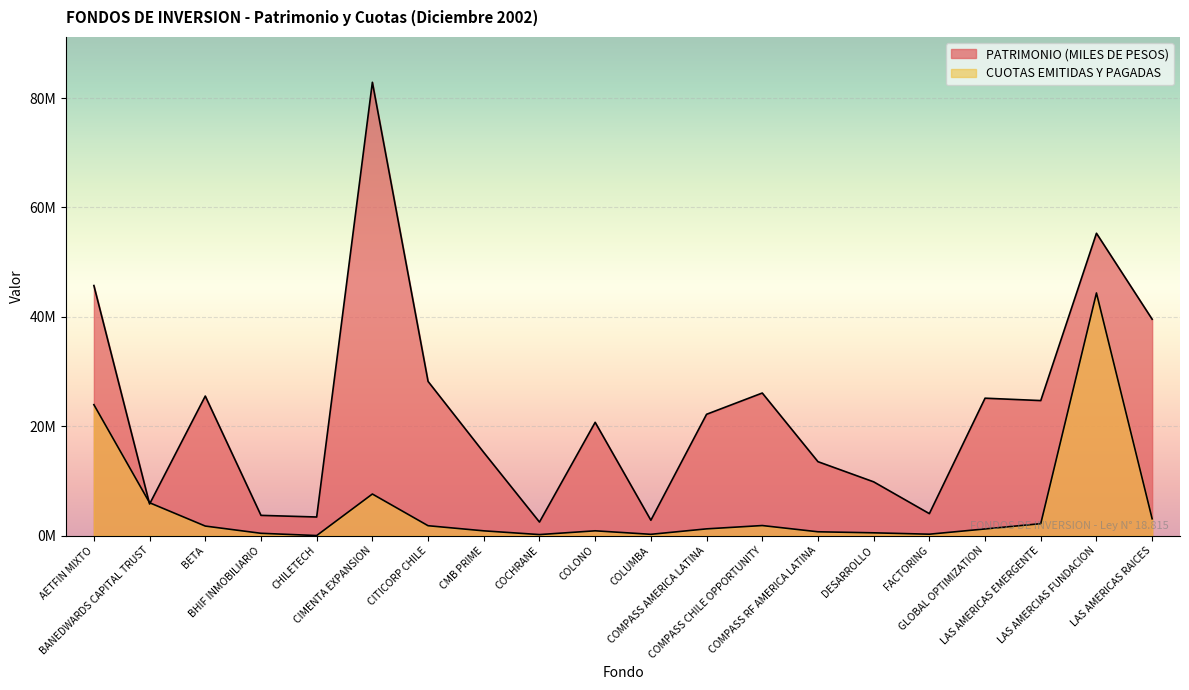

How many categories are shown in the chart?

20